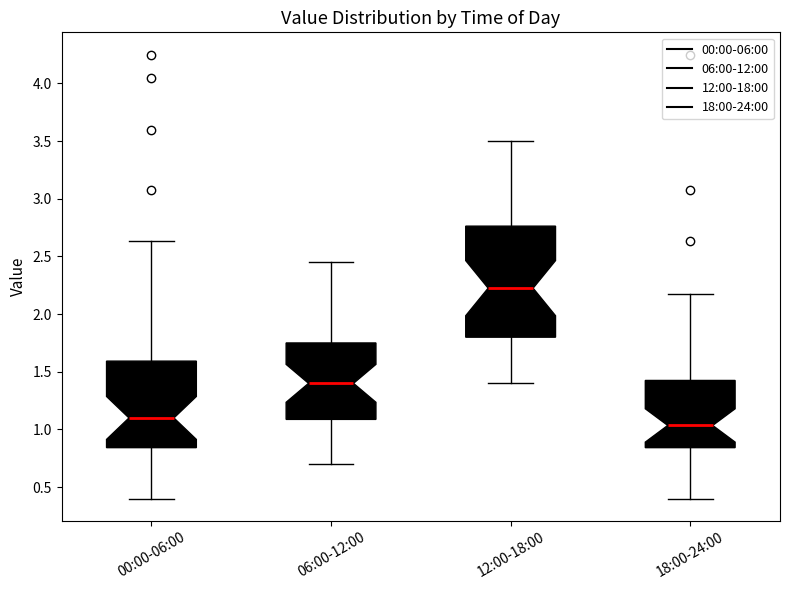

Comparing the boxes themselves (not the whiskers), which one is the tallest?

12:00-18:00